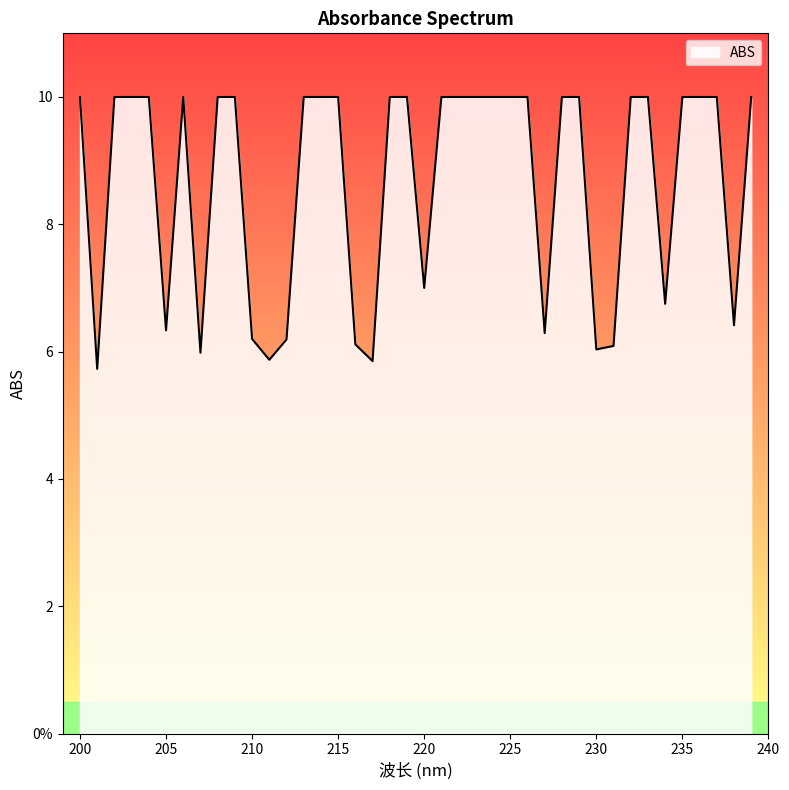

How many points are higher than both their immediate neighbors (excluding endpoints)?

1